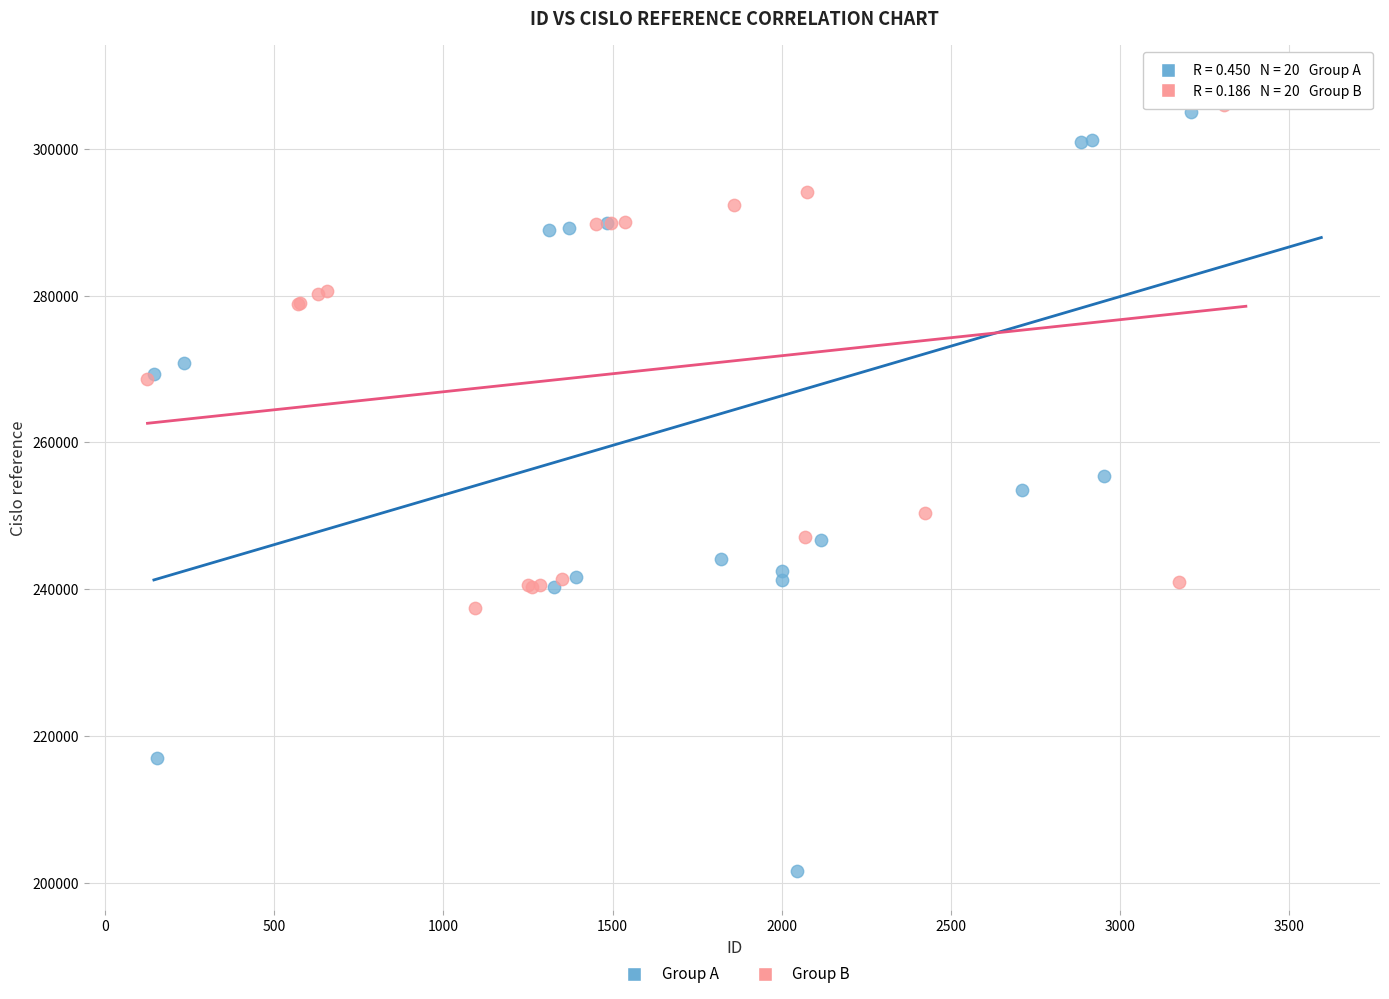

Which series has the largest Y range (max minus min)?

Group A